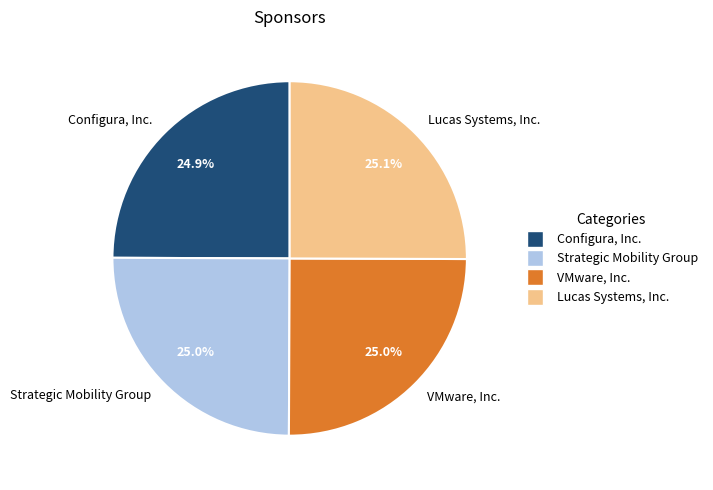

Is it true that Lucas Systems, Inc. is 25% of the pie?

True